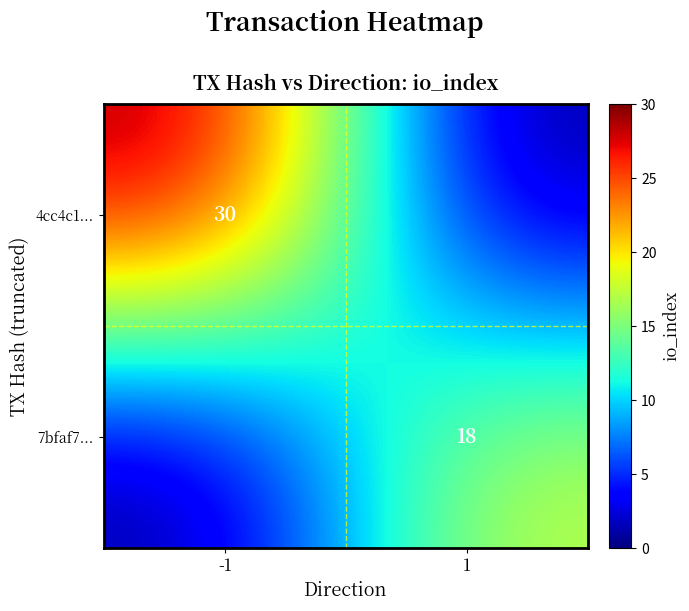

Which series has the largest total across all categories?

4cc4c1...